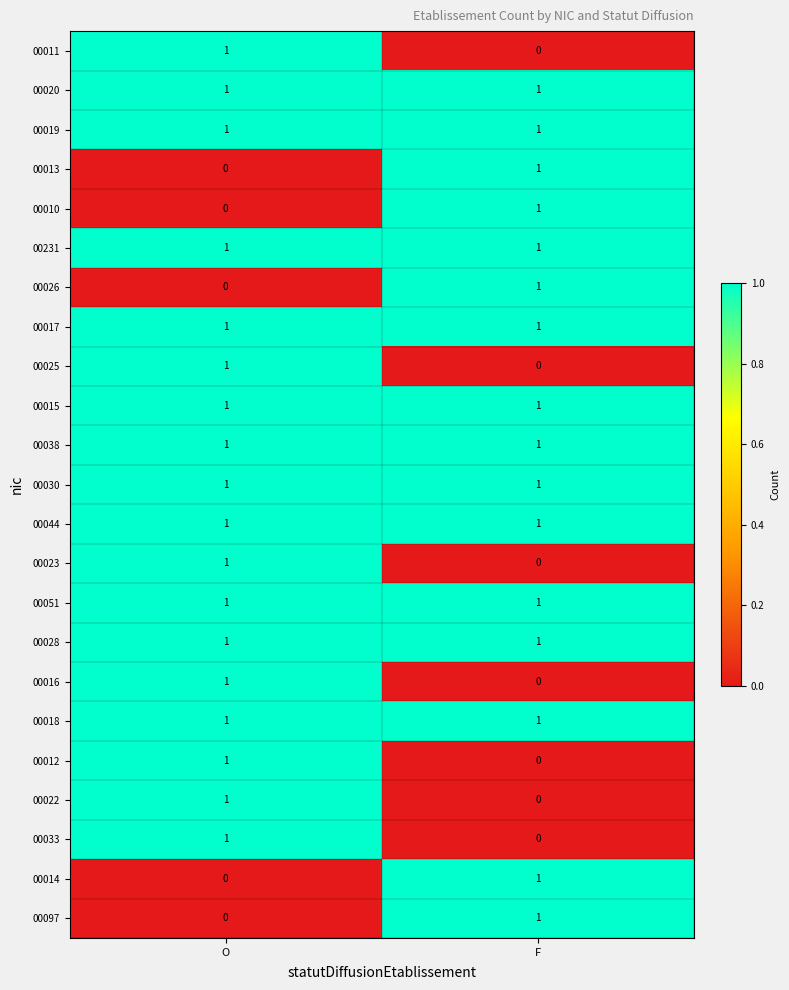

Which category has the highest value in the 00025 series?

O